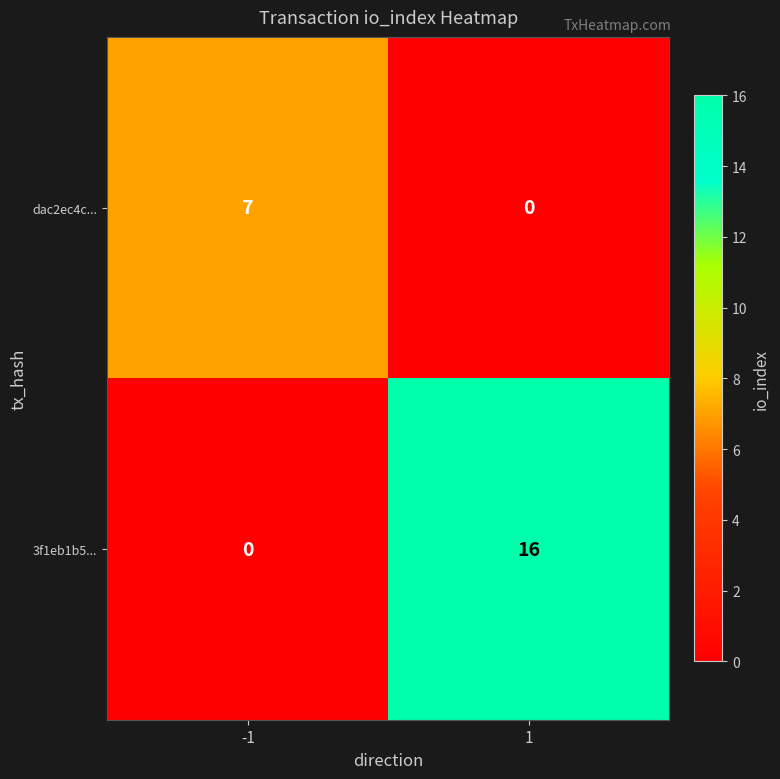

What value does the dac2ec4c... series have at -1?

7